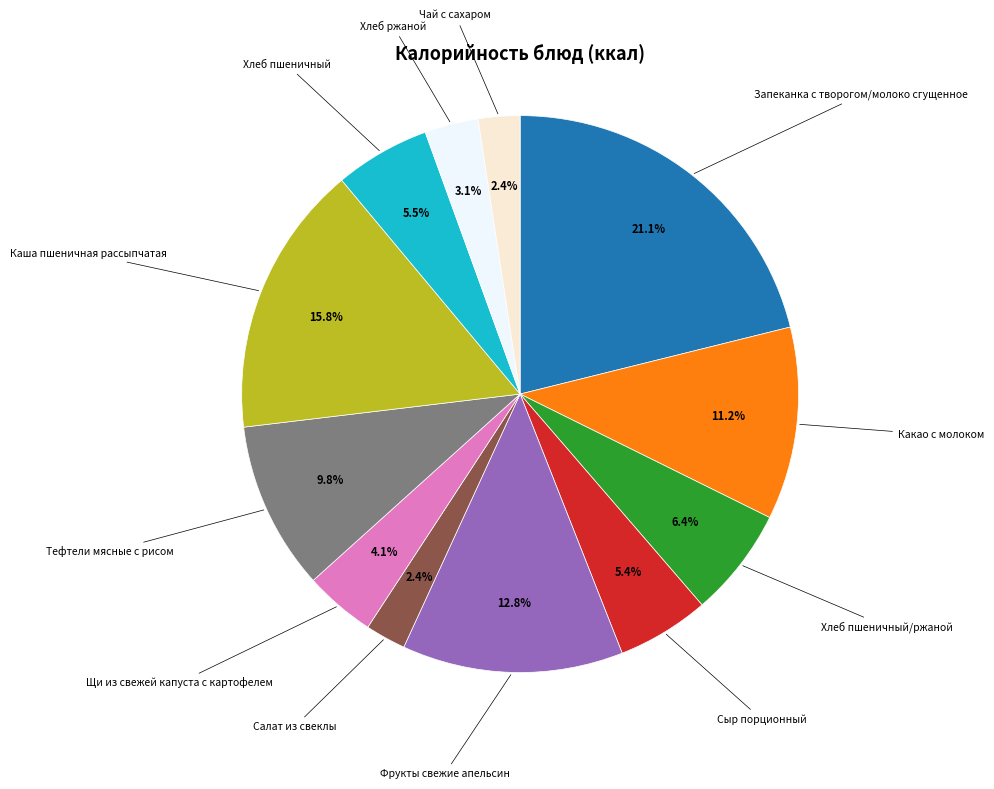

Does any single category account for the majority?

No